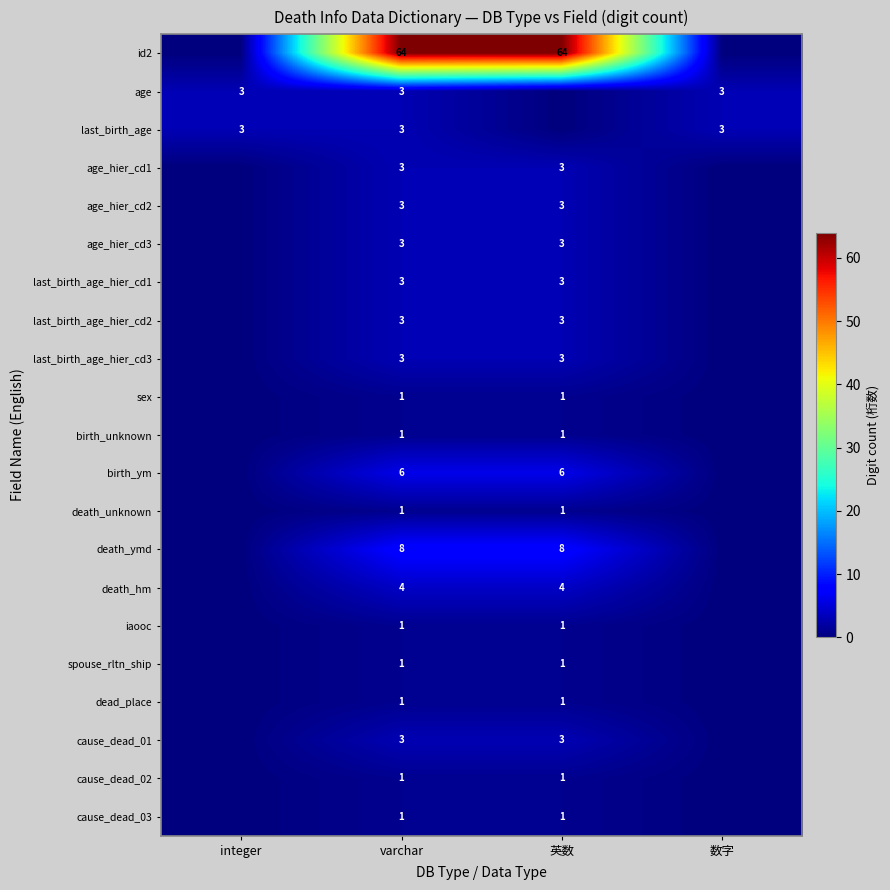

How many categories are shown in the chart?

4